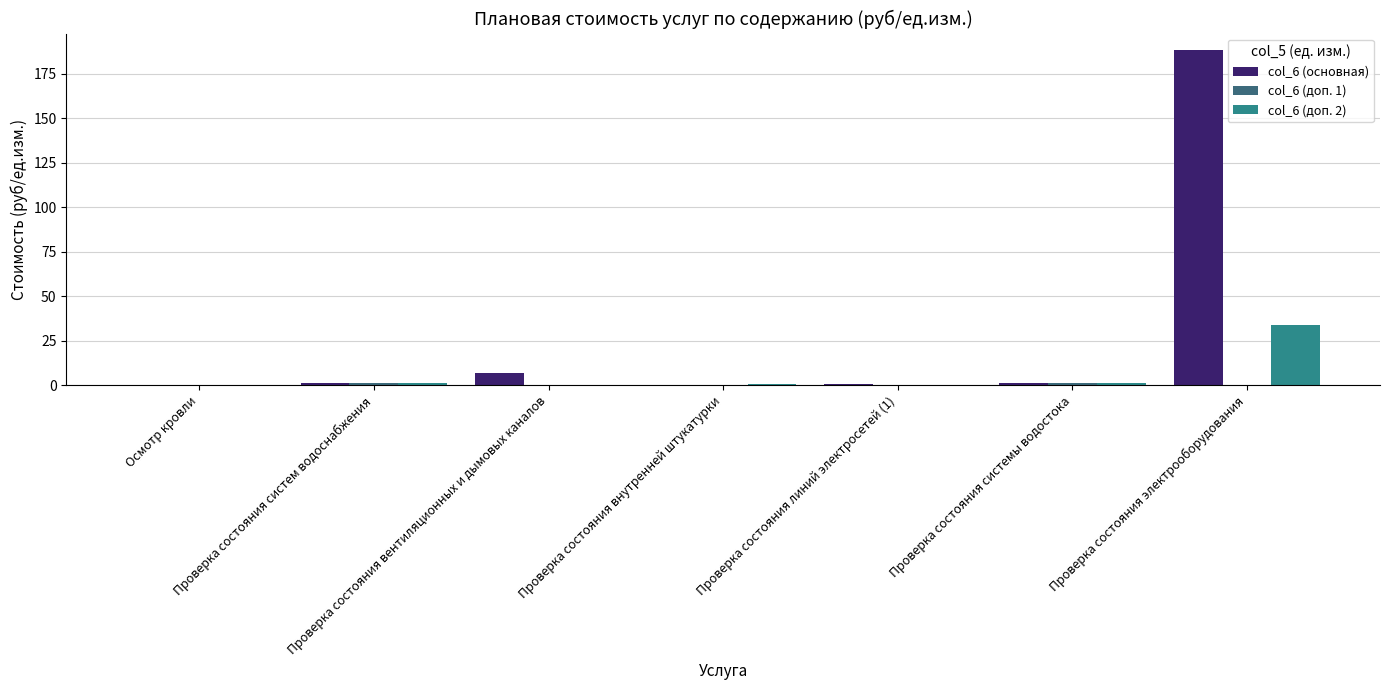

Count the number of categories in the chart.

7